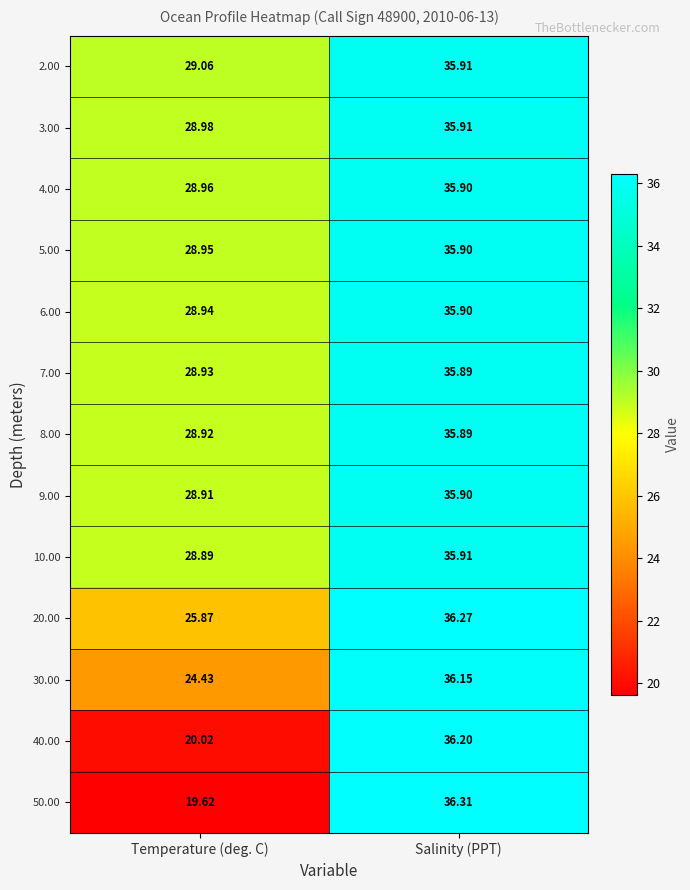

Between Temperature (deg. C) and Salinity (PPT), which series saw the biggest shift?

50.00